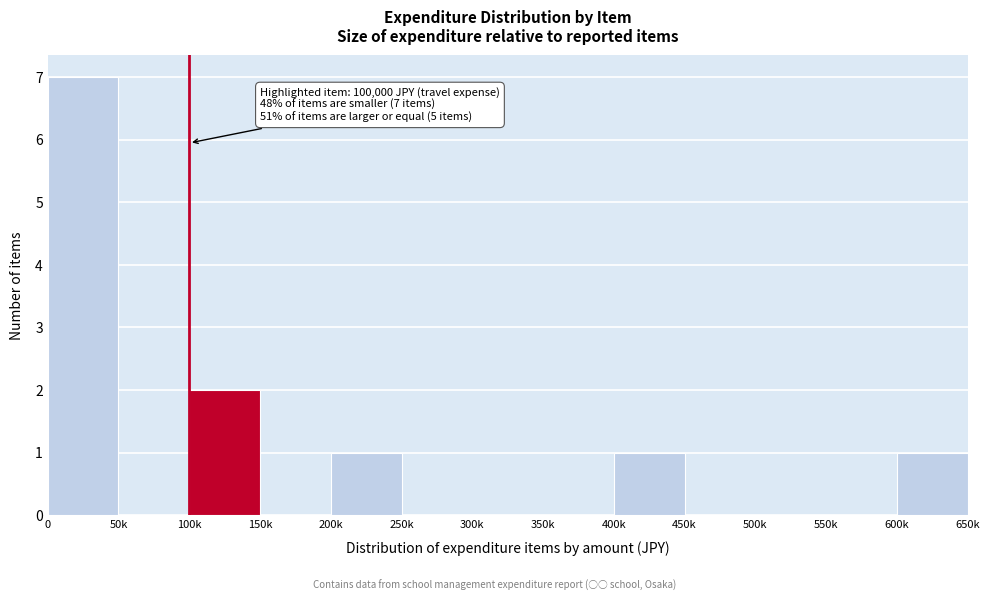

Reading left to right, what are all the values shown in this chart?

0=7	50k=0	100k=2	150k=0	200k=1	250k=0	300k=0	350k=0	400k=1	450k=0	500k=0	550k=0	600k=1